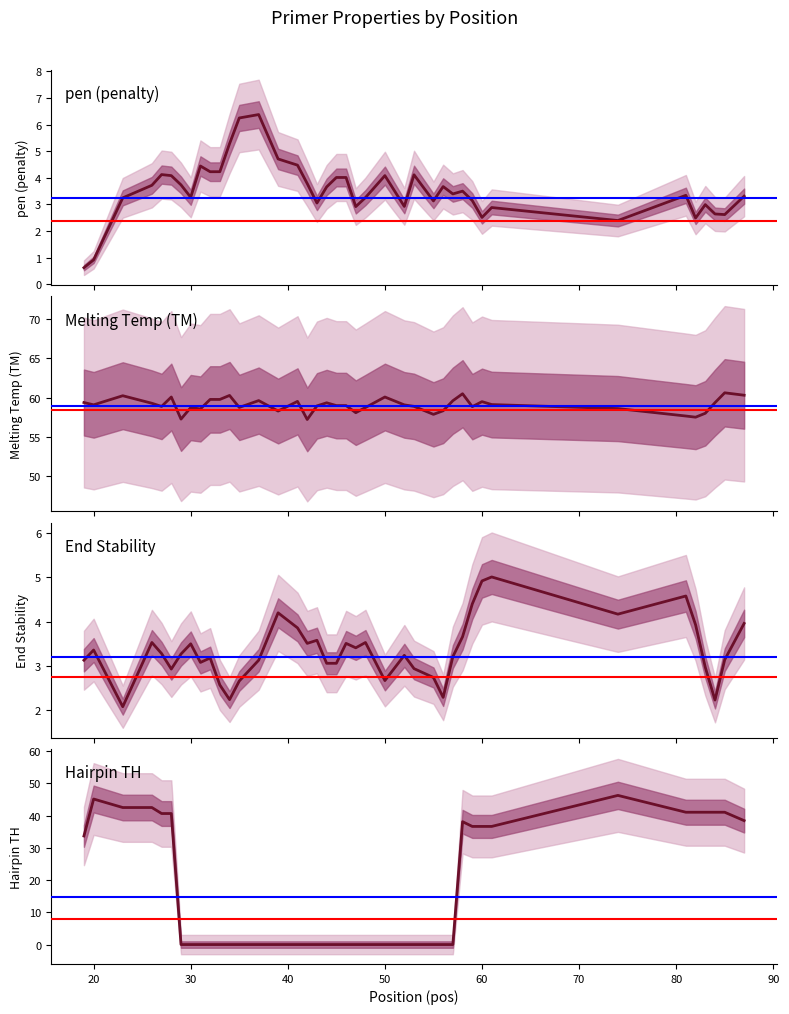

How many positive values does the PRIMER_LEFT_0_HAIRPIN_TH series have?

17